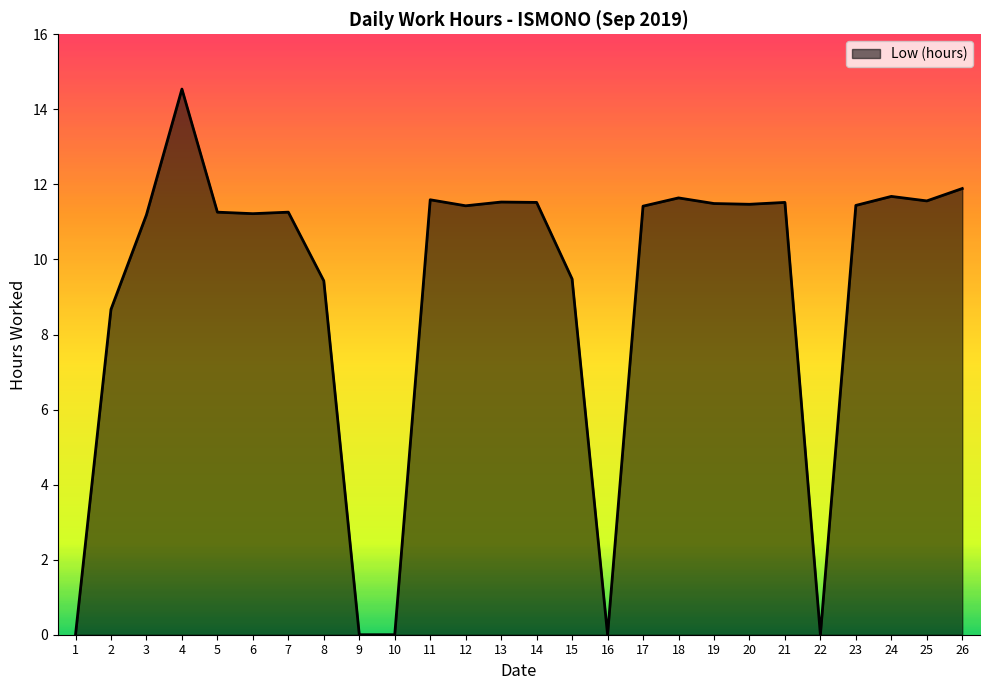

At which label does the data first exceed 11?

3